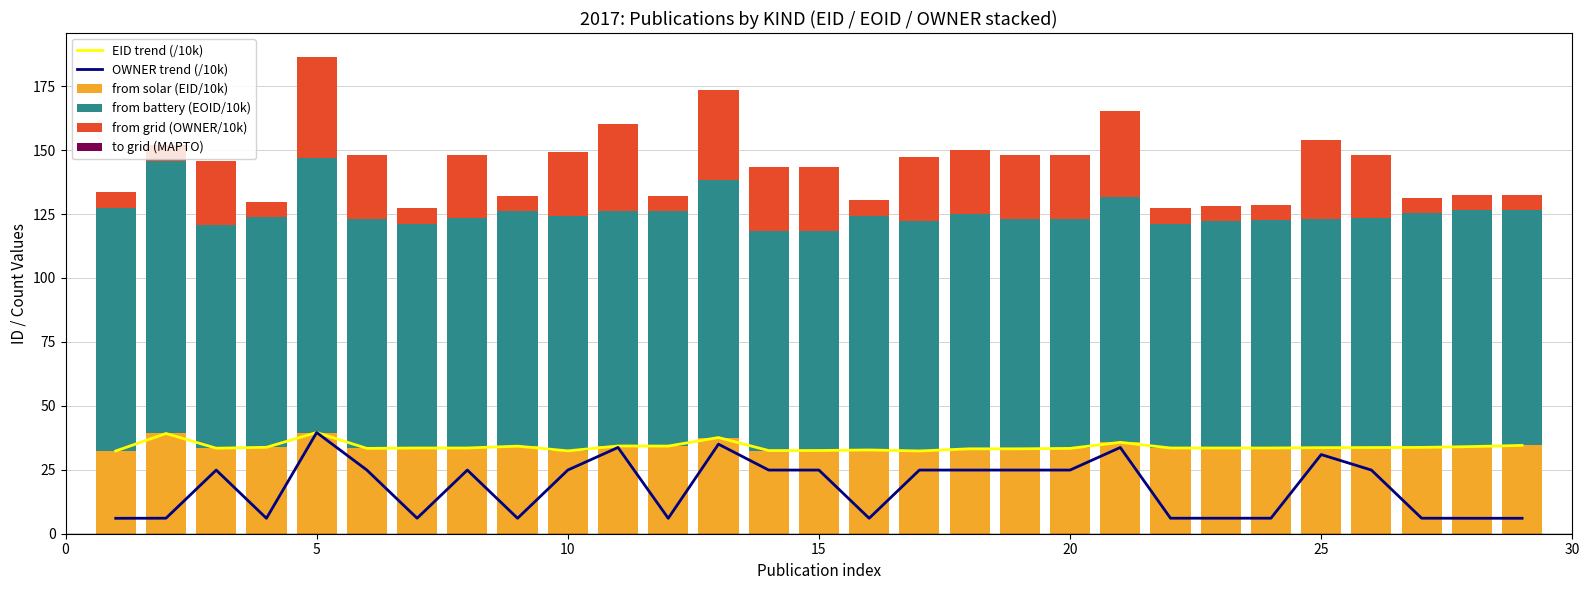

What is the sum of all from solar (EID/10k) values?

987.5